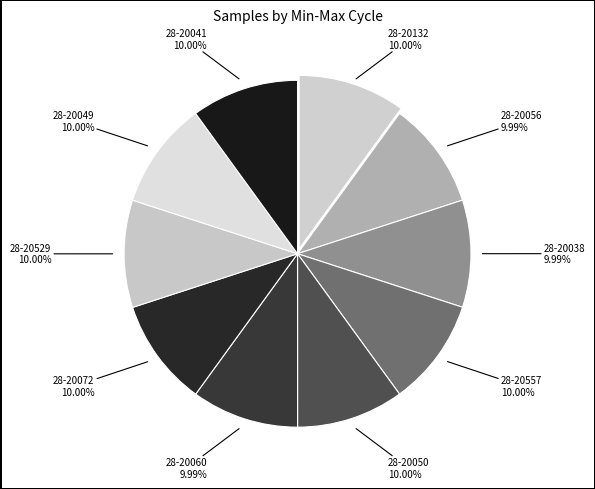

Do 28-20041 and 28-20072 together represent more than half of the pie?

No